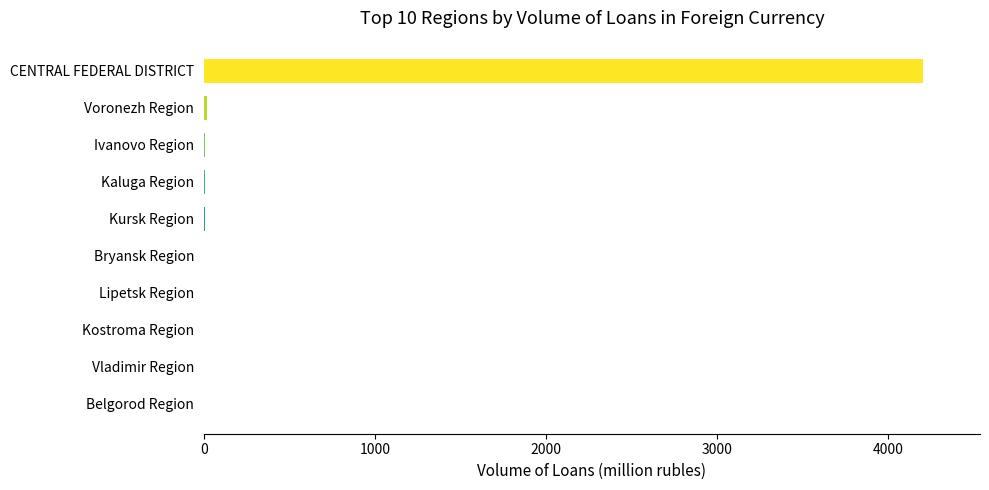

What is the sum of all values?

4239